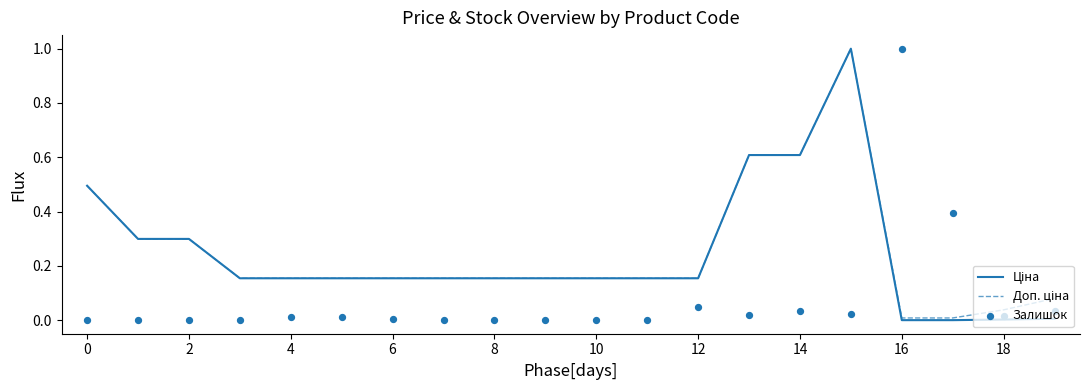

At how many categories does at least one series exceed 0?

20